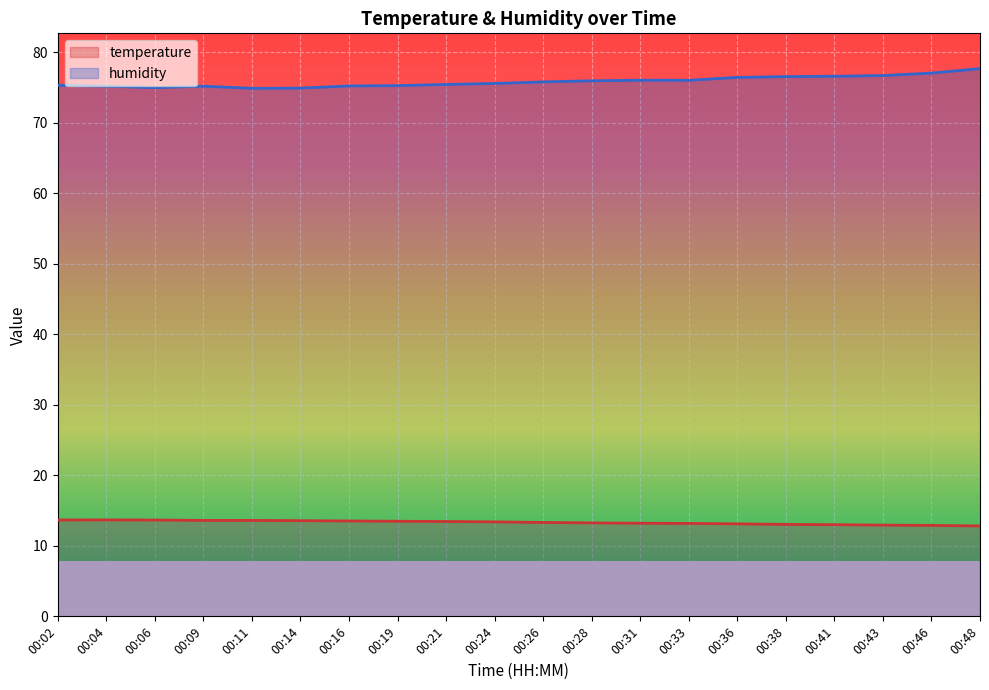

What are all the series names shown in the legend?

temperature, humidity